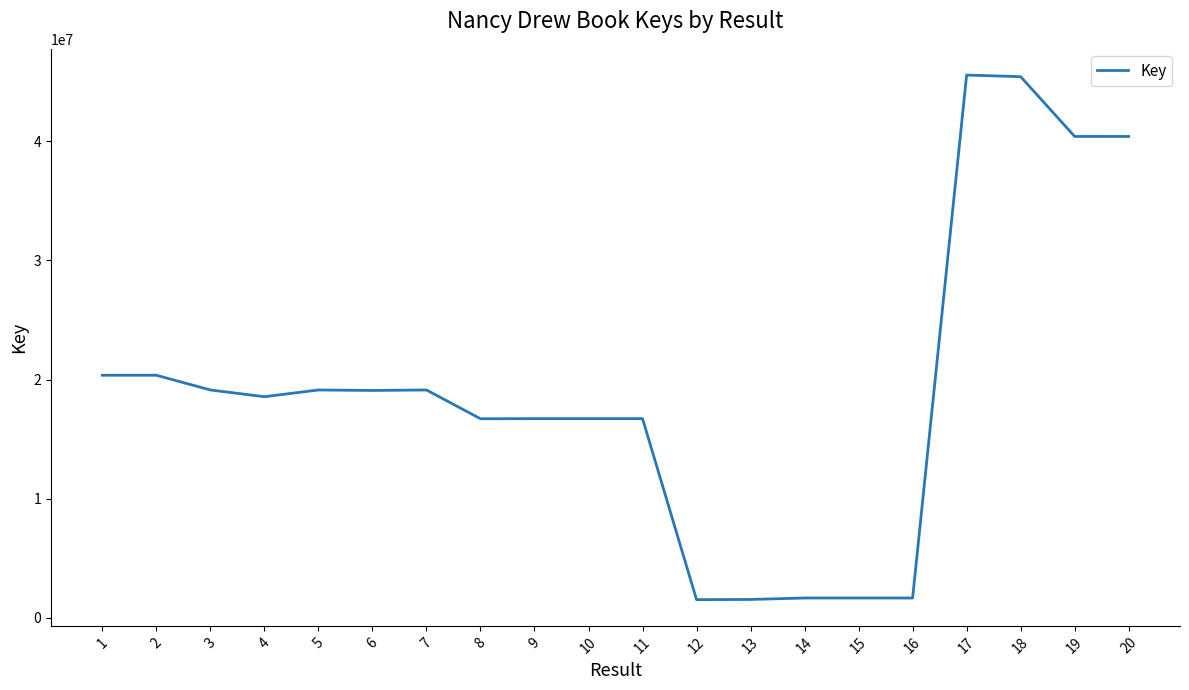

What is the smallest value displayed?

1530511